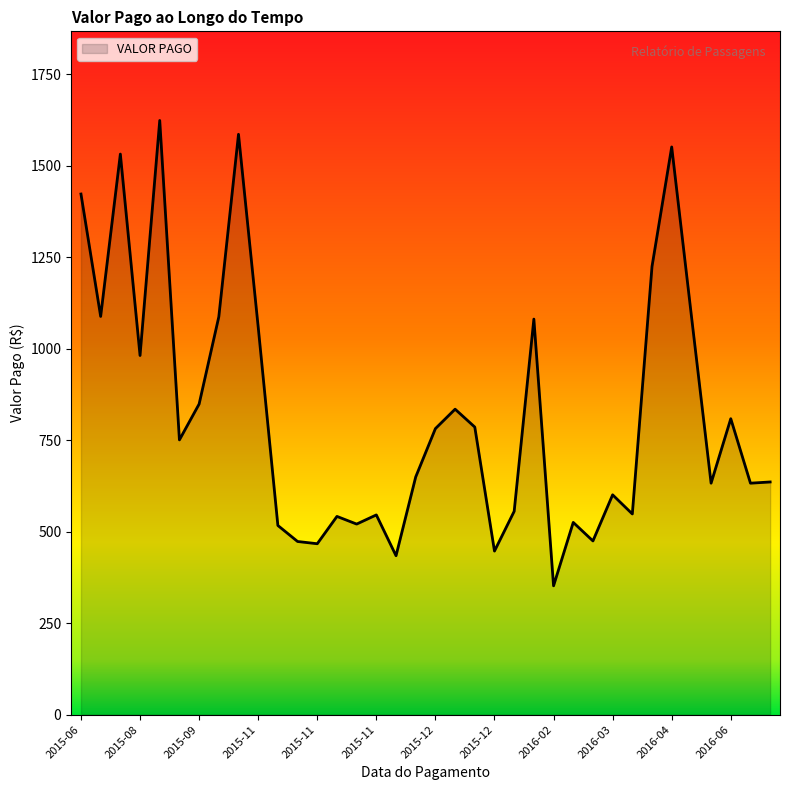

What is the difference between the maximum and minimum values?

1271.5